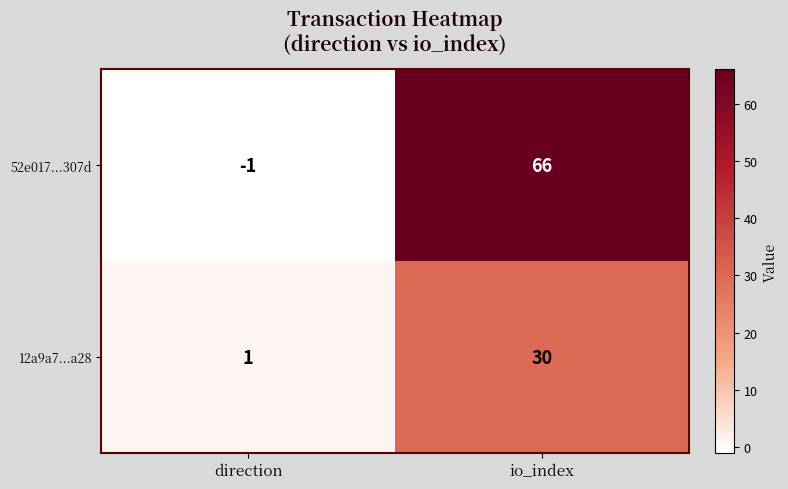

What is the difference between the highest and lowest values at io_index?

36